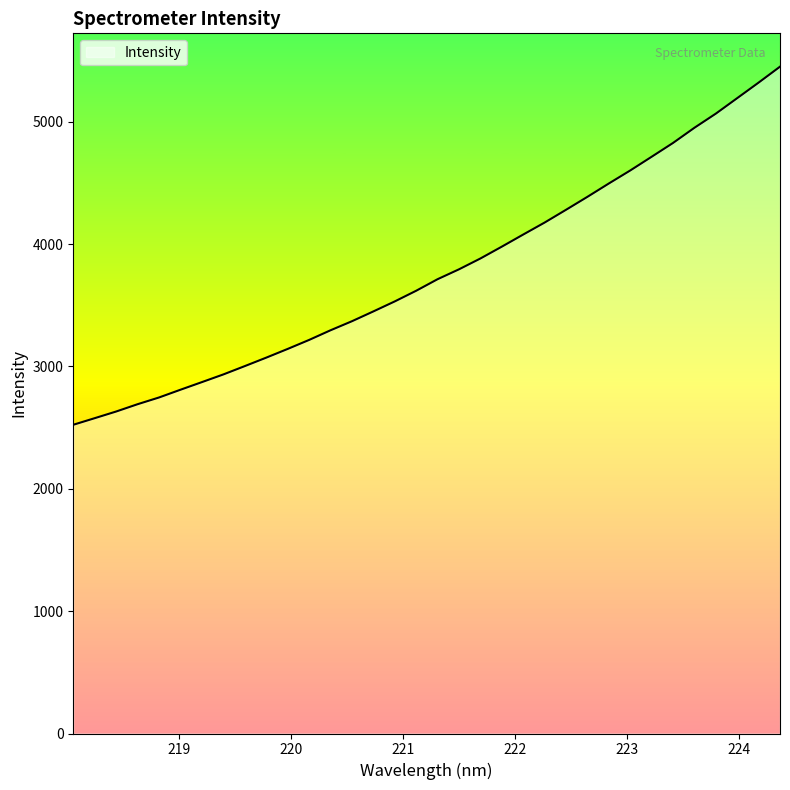

What is the smallest value displayed?

2523.1